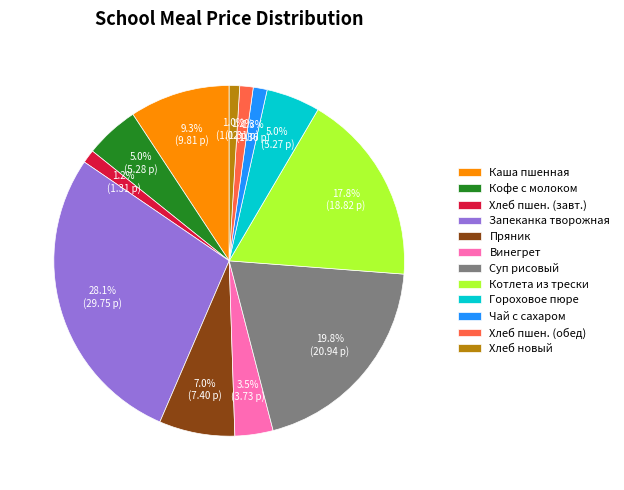

To the nearest percent, what is the difference between the largest and smallest slice percentages?

27%